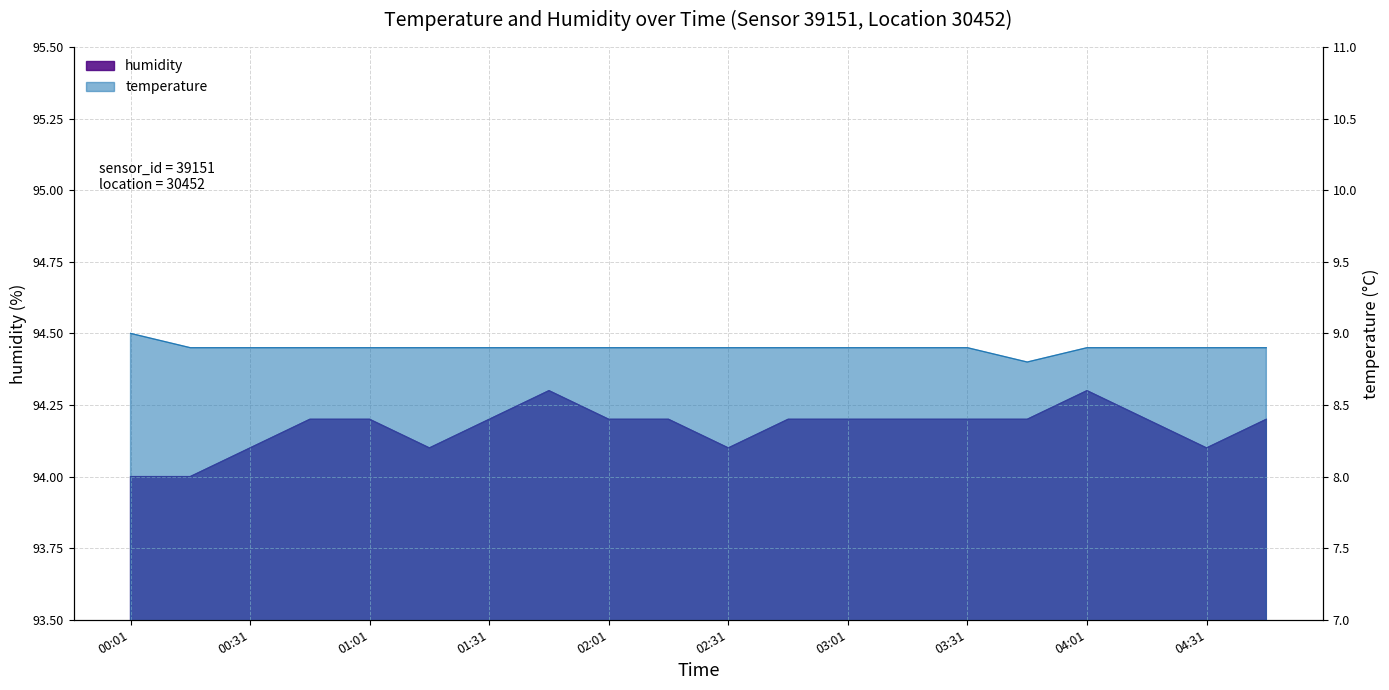

What is the difference between the second highest and minimum values in the humidity series?

0.3